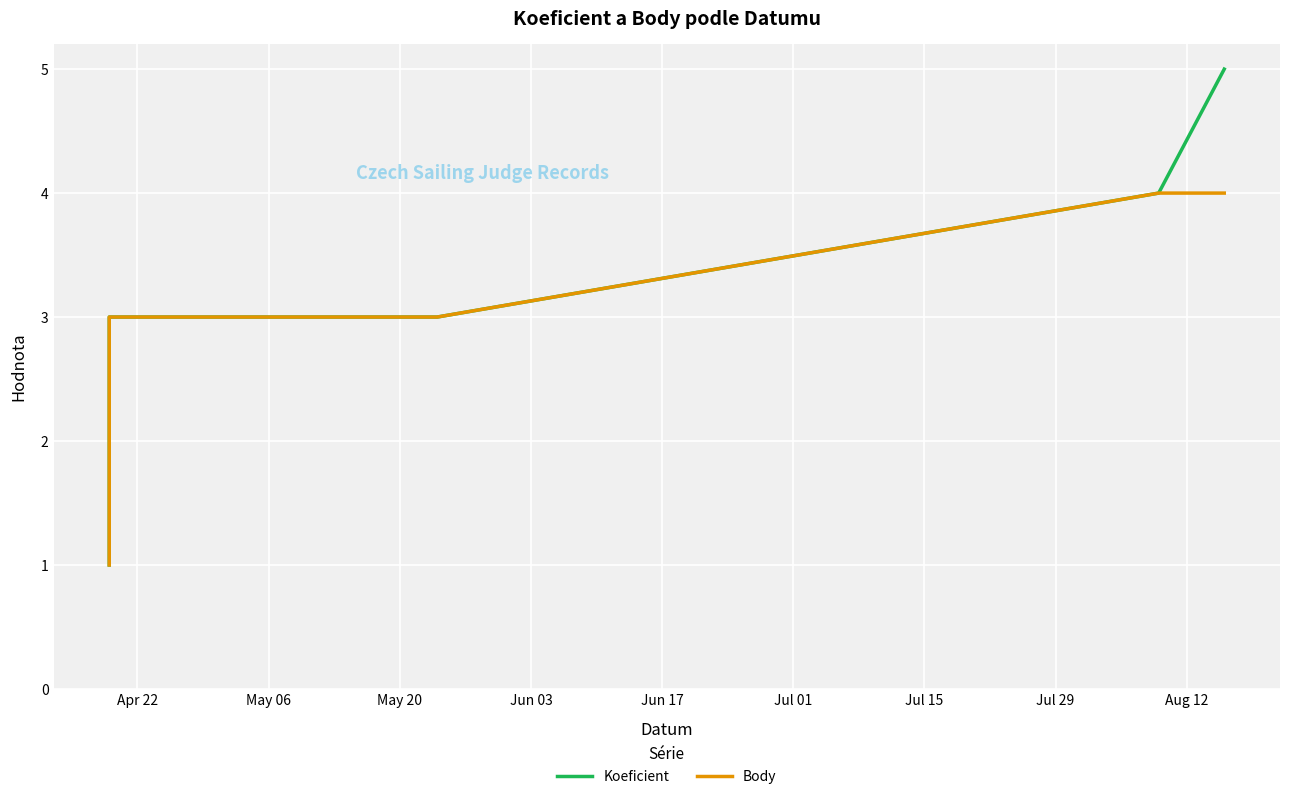

Does the chart display data point markers on the line(s)?

No